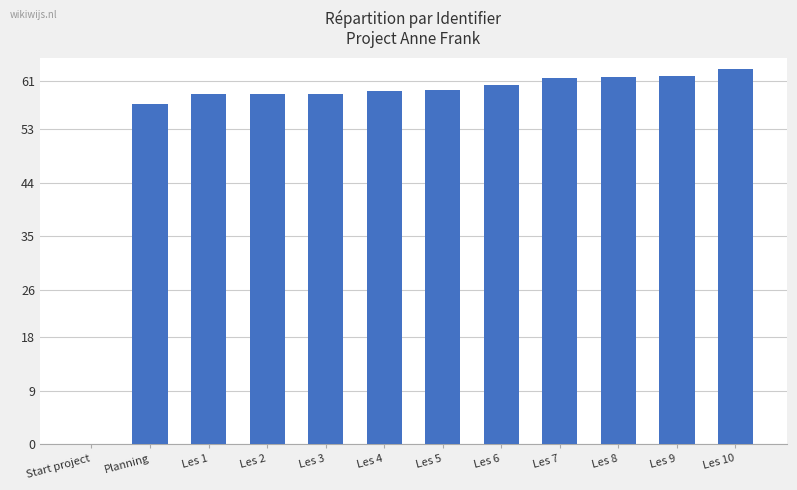

Does the chart contain stacked bars?

No